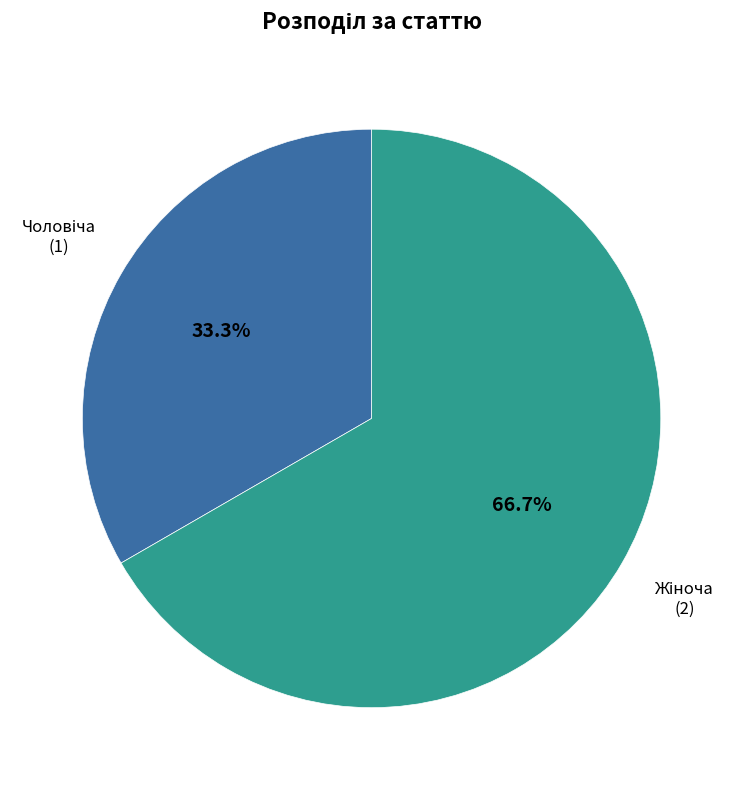

Is there any slice that represents more than half of the pie?

Yes